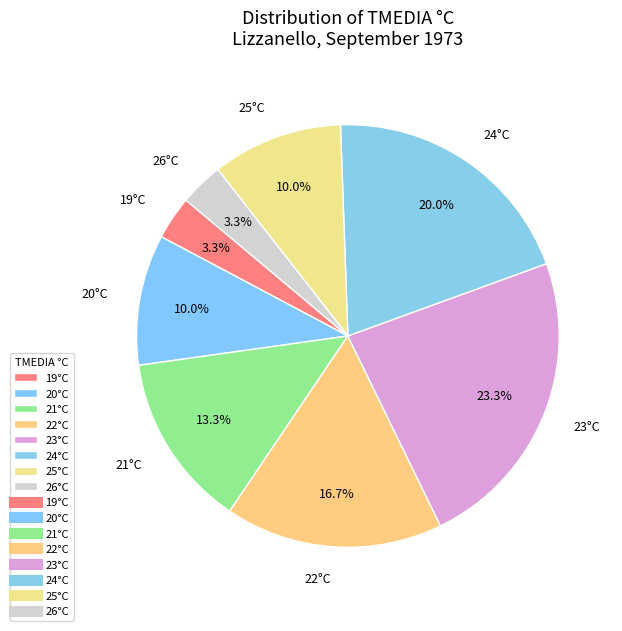

Which category has the biggest portion of the pie?

23°C